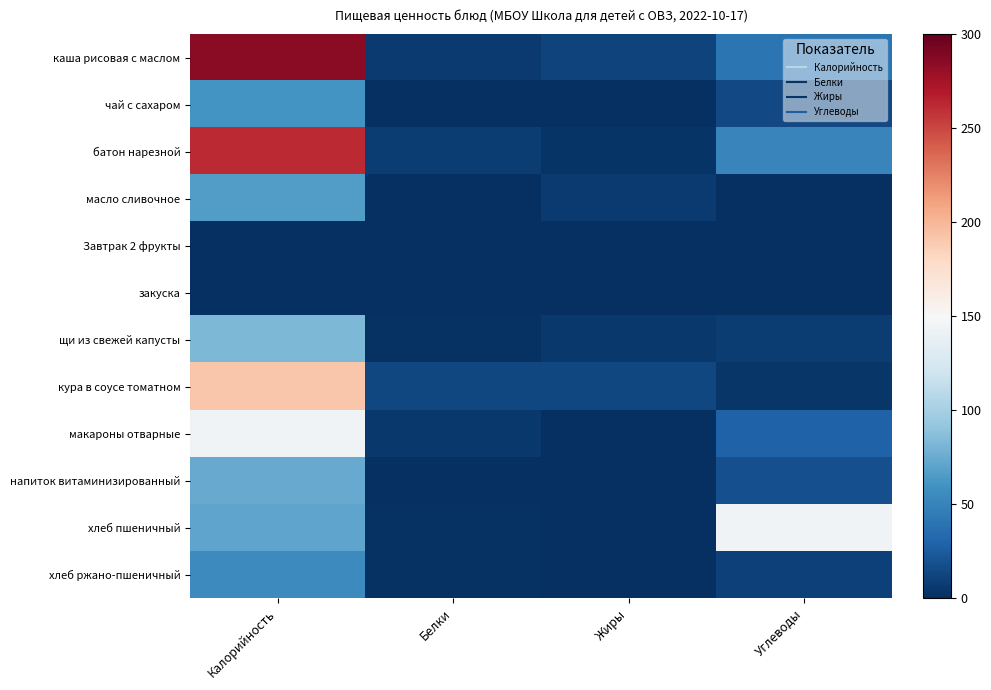

At how many categories does at least one series exceed 276?

1